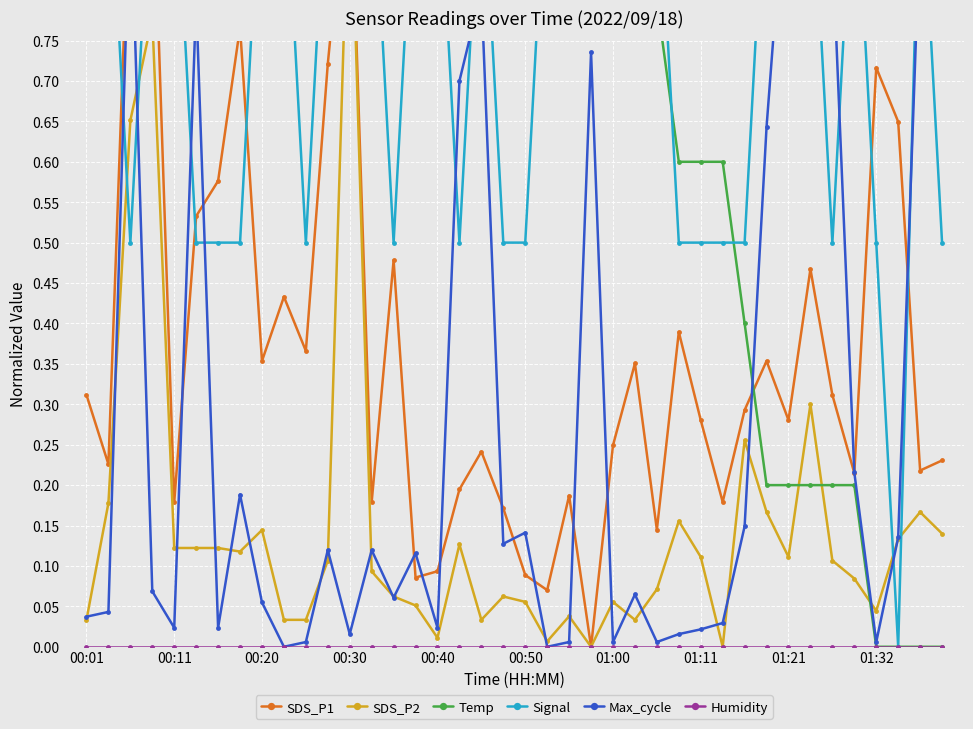

How many lines are shown in the chart?

6